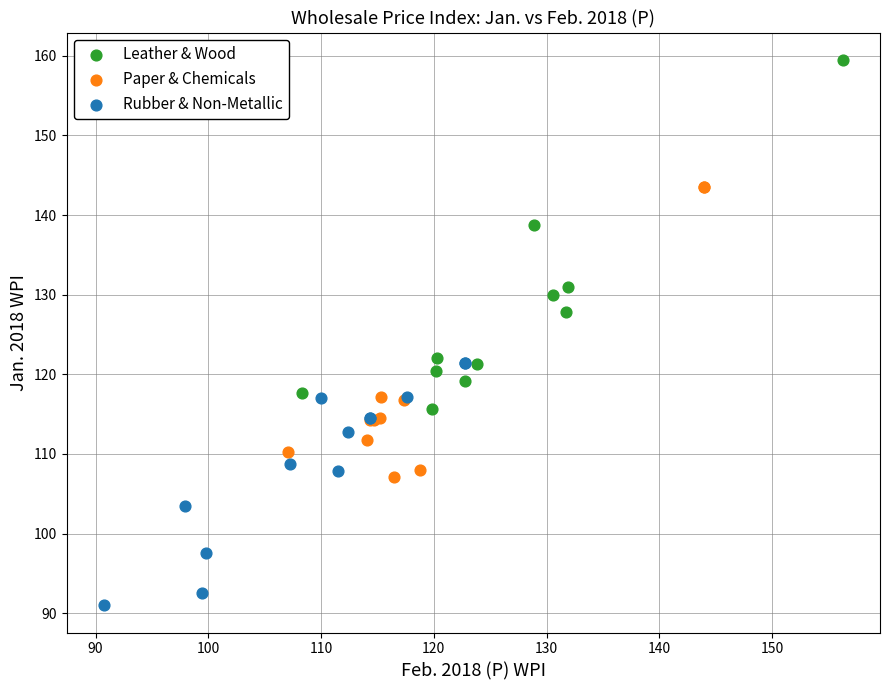

What are all the series names shown in the legend?

Leather & Wood, Paper & Chemicals, Rubber & Non-Metallic